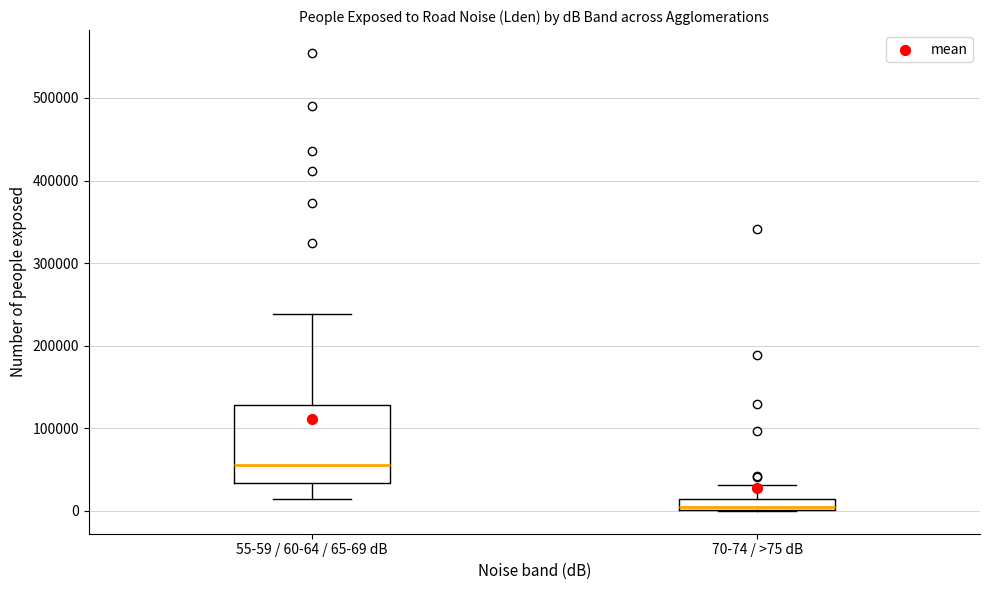

Comparing the boxes themselves (not the whiskers), which one is the tallest?

55-59 / 60-64 / 65-69 dB